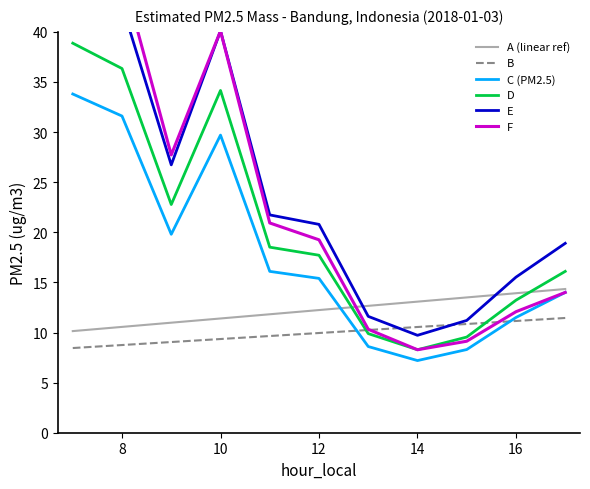

What is the value of the B point at the 1st from the left?

8.4